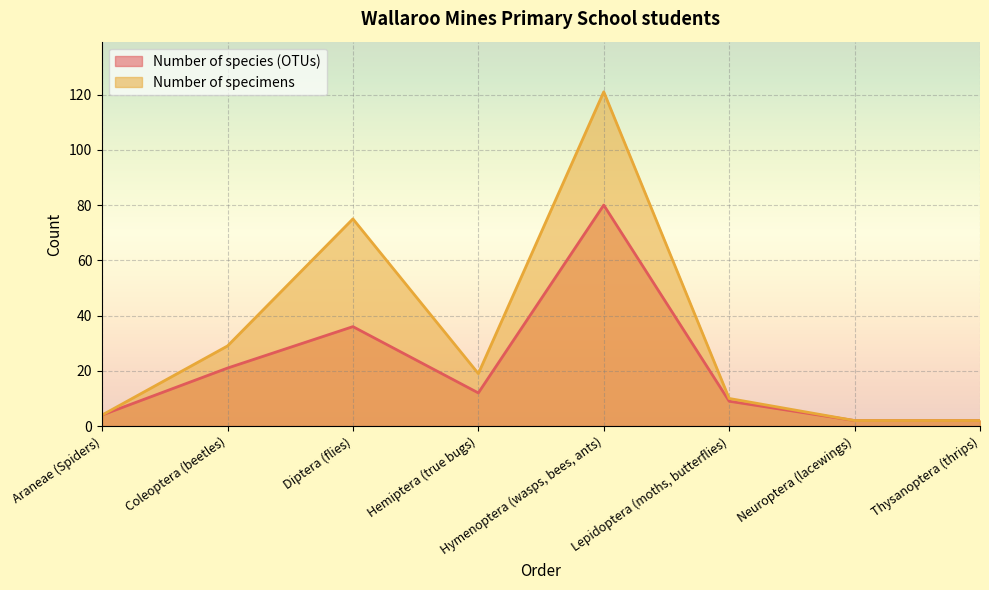

Between Lepidoptera (moths, butterflies) and Thysanoptera (thrips), which series saw the biggest shift?

Number of specimens